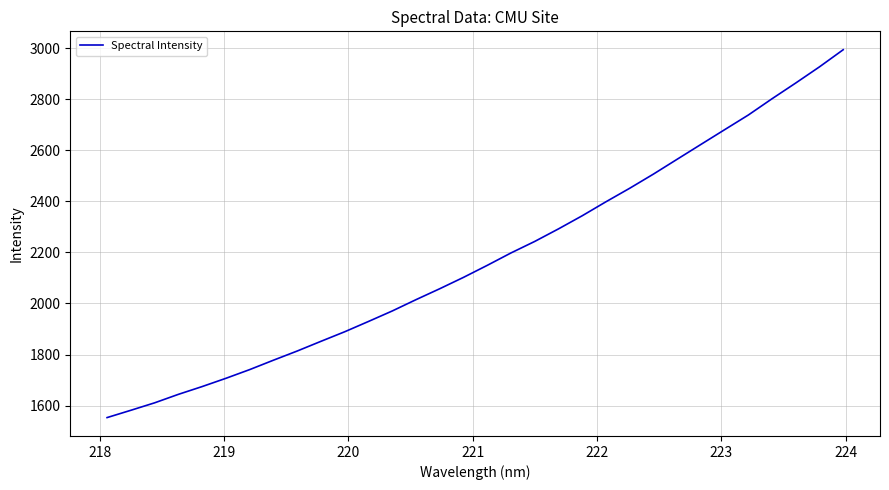

True or false: there are more than 2 points higher than both neighbors.

False